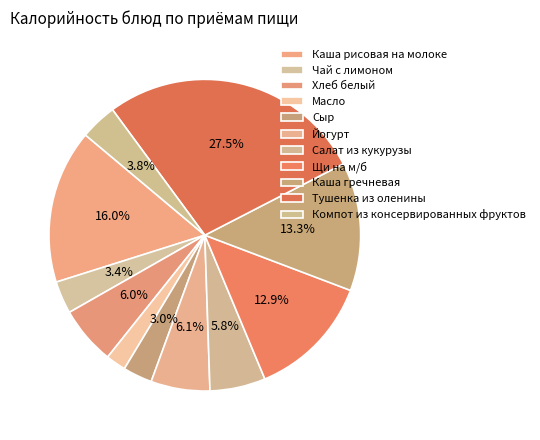

Which category has the biggest portion of the pie?

Тушенка из оленины